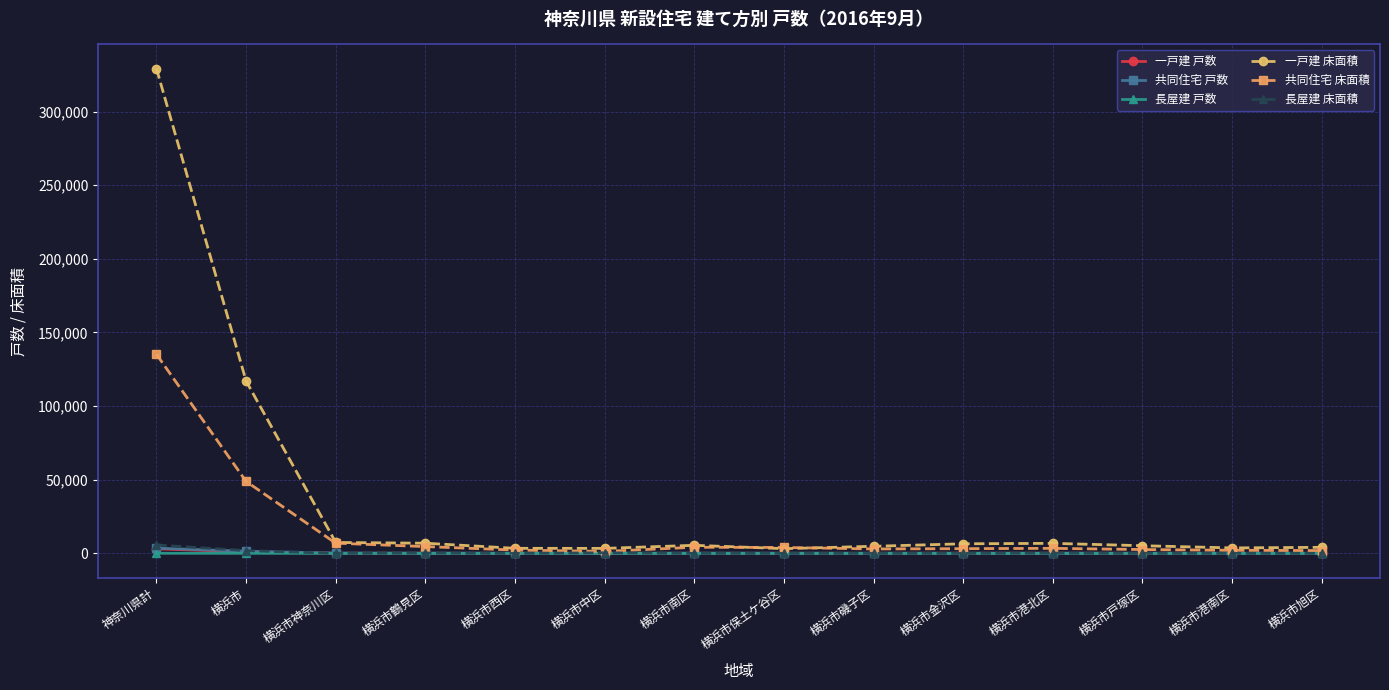

What is the label of the 11th point from the right?

横浜市鶴見区